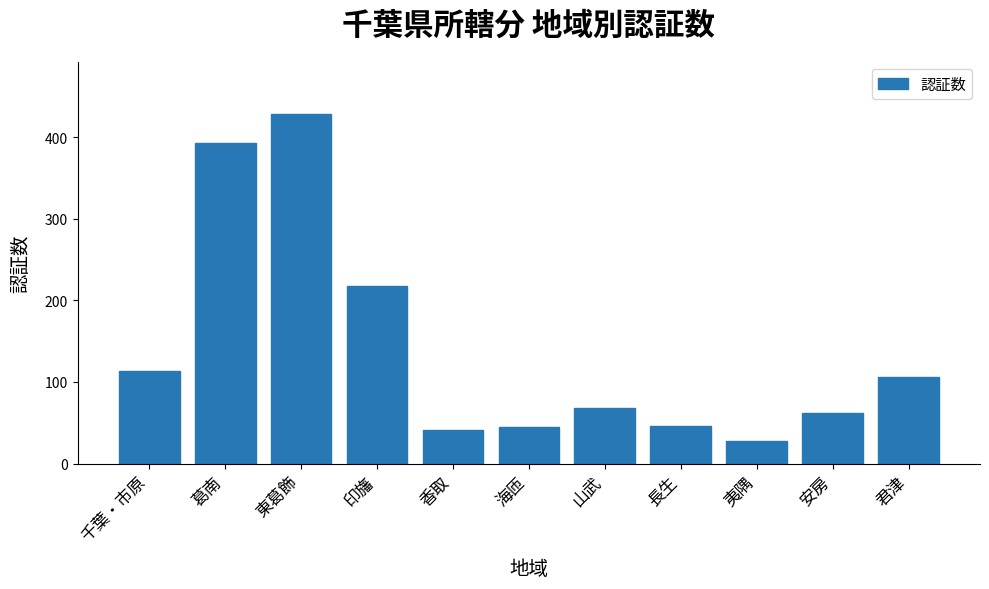

What is the sum of all values?

1547